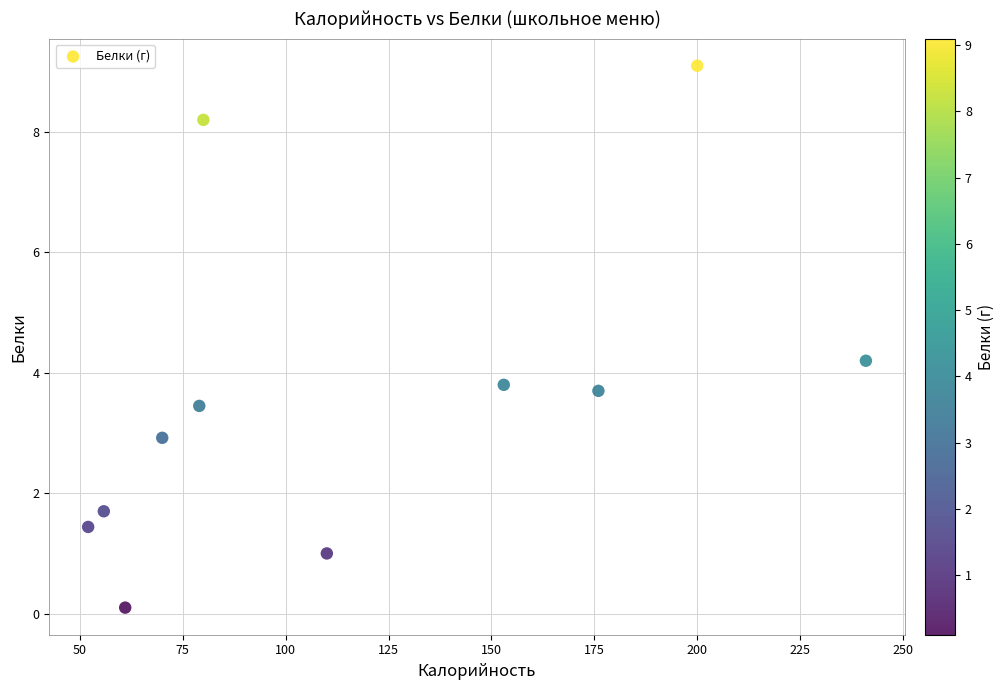

What is the range of X values (max minus min)?

189.0